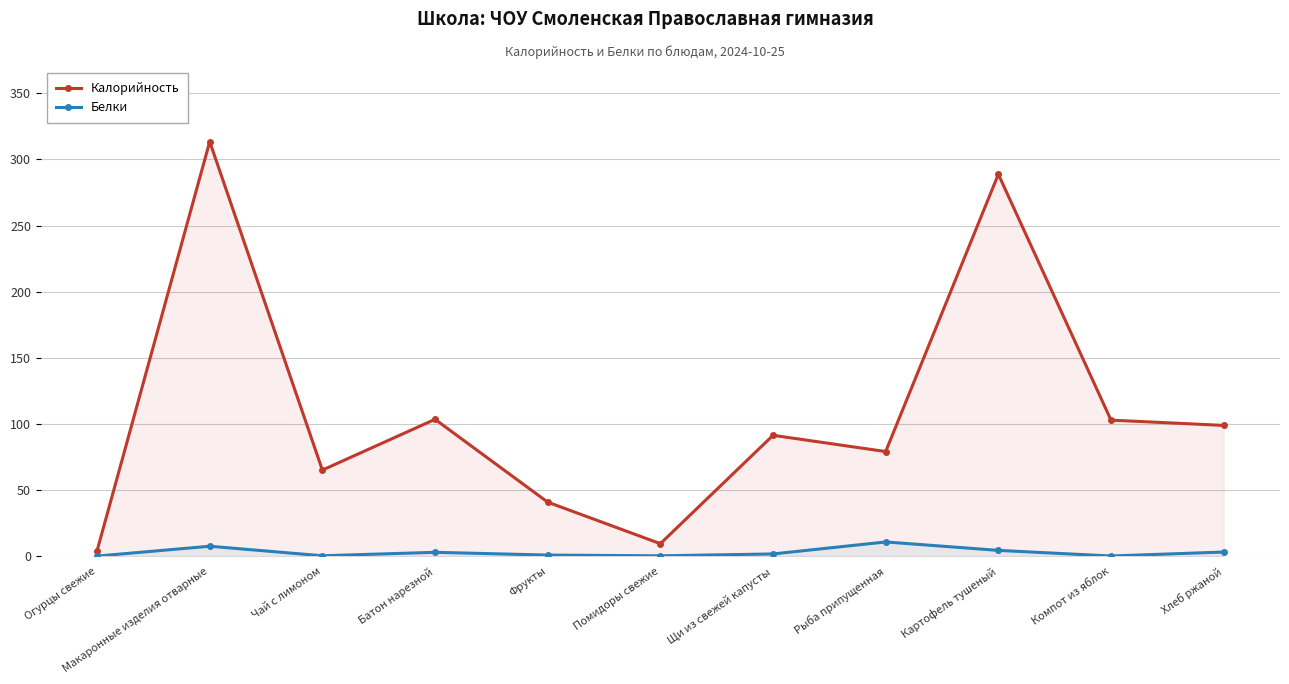

What is the label of the 3rd point from the left?

Чай с лимоном